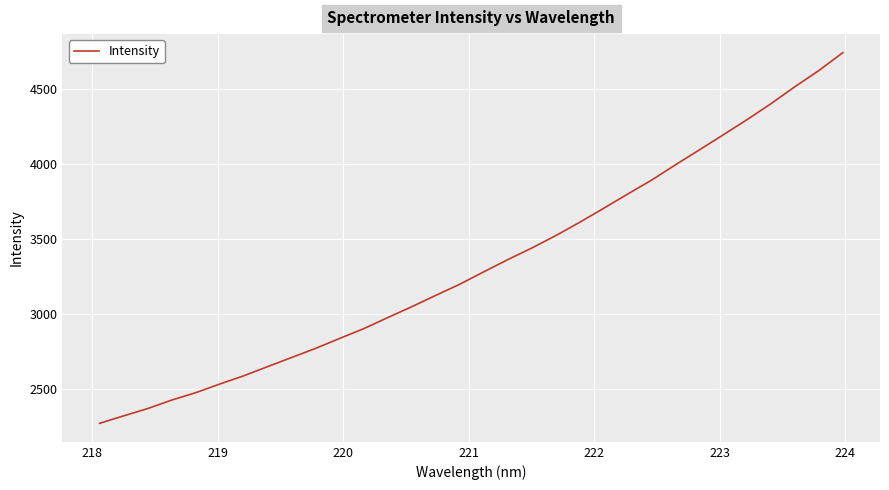

What is the smallest value displayed?

2268.3